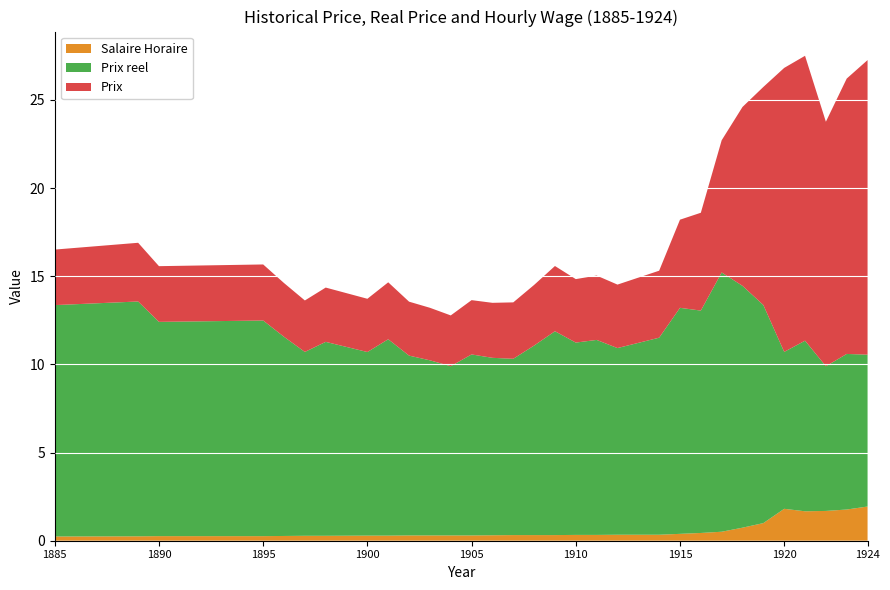

Reading left to right, transcribe all the data shown in this chart.

Prix: 1885=3.1	1889=3.3	1890=3.2	1895=3.2	1896=3.0	1897=2.9	1898=3.1	1900=3.0	1901=3.2	1902=3.1	1903=3.0	1904=2.9	1905=3.1	1906=3.1	1907=3.2	1908=3.4	1909=3.7	1910=3.6	1911=3.6	1912=3.6	1914=3.8	1915=5.0	1916=5.5	1917=7.5	1918=10.2	1919=12.4	1920=16.1	1921=16.2	1922=13.9	1923=15.6	1924=16.7
Salaire Horaire: 1885=0.2	1889=0.2	1890=0.3	1895=0.3	1896=0.3	1897=0.3	1898=0.3	1900=0.3	1901=0.3	1902=0.3	1903=0.3	1904=0.3	1905=0.3	1906=0.3	1907=0.3	1908=0.3	1909=0.3	1910=0.3	1911=0.3	1912=0.3	1914=0.3	1915=0.4	1916=0.4	1917=0.5	1918=0.7	1919=1.0	1920=1.8	1921=1.7	1922=1.7	1923=1.8	1924=1.9
Prix reel: 1885=13.1	1889=13.3	1890=12.2	1895=12.2	1896=11.3	1897=10.4	1898=11.0	1900=10.4	1901=11.1	1902=10.2	1903=9.9	1904=9.6	1905=10.3	1906=10.1	1907=10.0	1908=10.8	1909=11.6	1910=10.9	1911=11.1	1912=10.6	1914=11.2	1915=12.8	1916=12.6	1917=14.7	1918=13.7	1919=12.4	1920=8.9	1921=9.7	1922=8.2	1923=8.8	1924=8.6